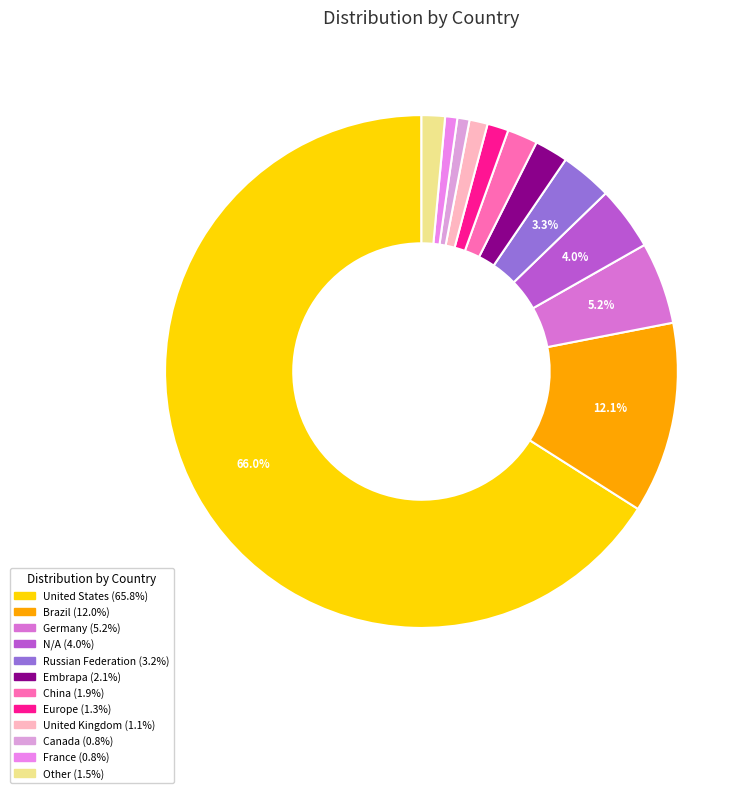

The Other slice represents 14% of the pie. True or false?

False